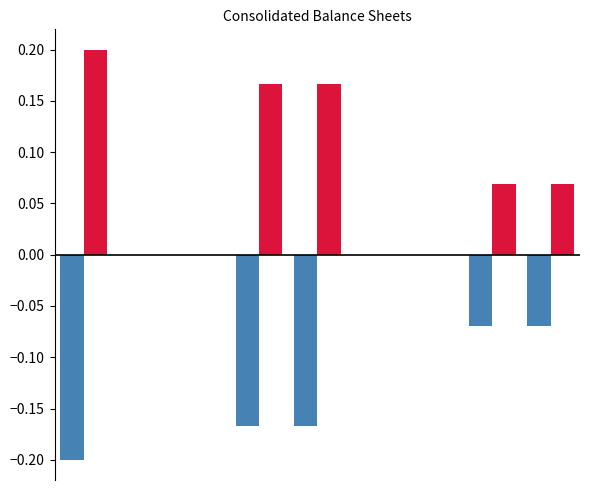

Are the bars horizontal?

No